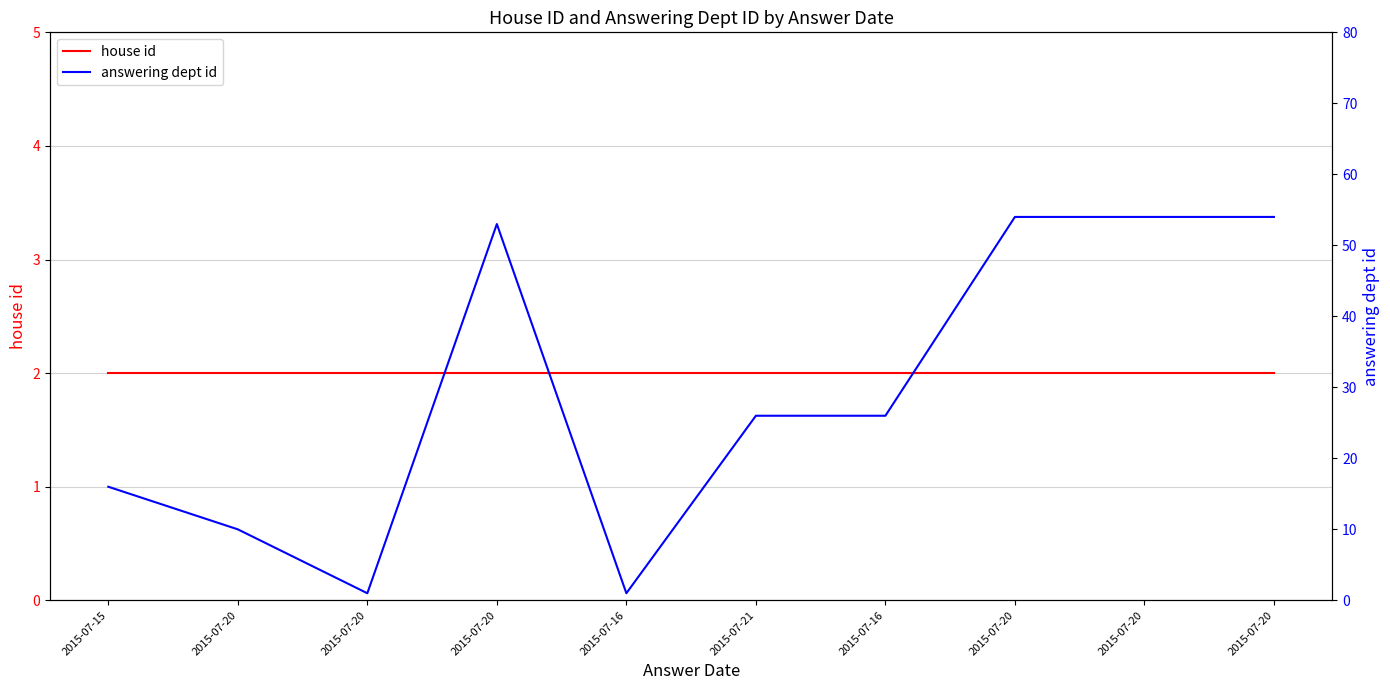

Reading left to right, transcribe all the data shown in this chart.

house id: 2	2	2	2	2	2	2	2	2	2
answering dept id: 16	10	1	53	1	26	26	54	54	54